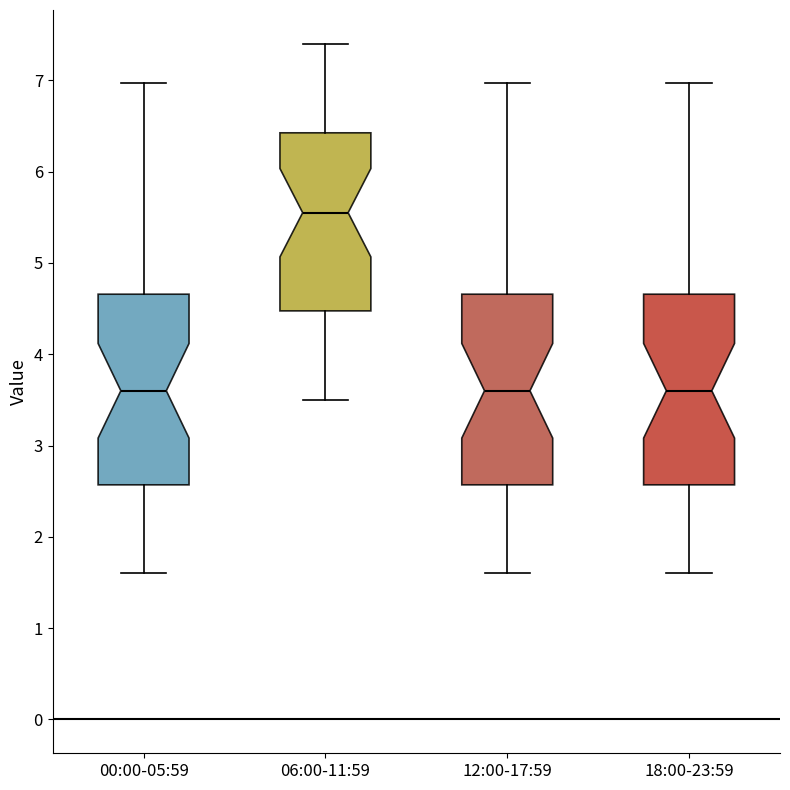

Reading left to right, read every box against the y-axis: the position of its median line, the range the box covers, and the ends of its whiskers. The values are not printed on the chart, so give them approximately, as read against the axis.

00:00-05:59: median 3.6, box 2.6 to 4.7, whiskers 1.6 to 7.0
06:00-11:59: median 5.6, box 4.5 to 6.4, whiskers 3.5 to 7.4
12:00-17:59: median 3.6, box 2.6 to 4.7, whiskers 1.6 to 7.0
18:00-23:59: median 3.6, box 2.6 to 4.7, whiskers 1.6 to 7.0